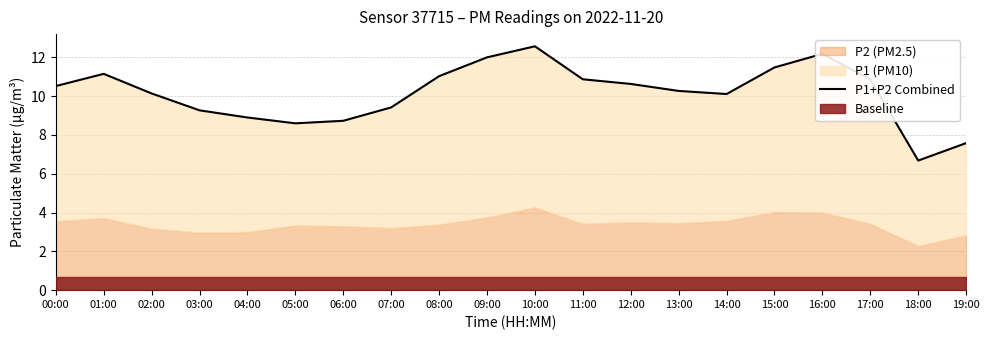

Is it true that the value at 16:00 is 12.2?

True